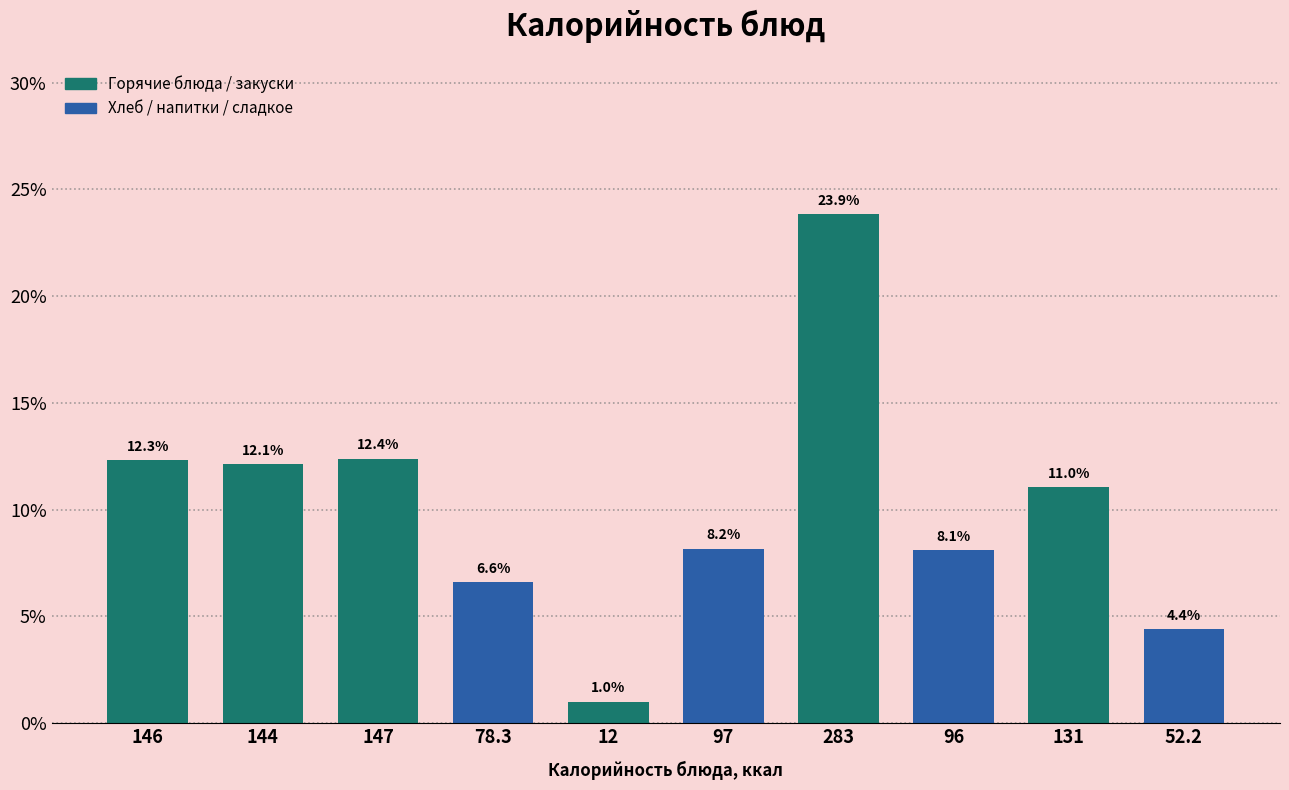

Reading left to right, transcribe all the data shown in this chart.

12.3	12.1	12.4	6.6	1.0	8.2	23.9	8.1	11.0	4.4